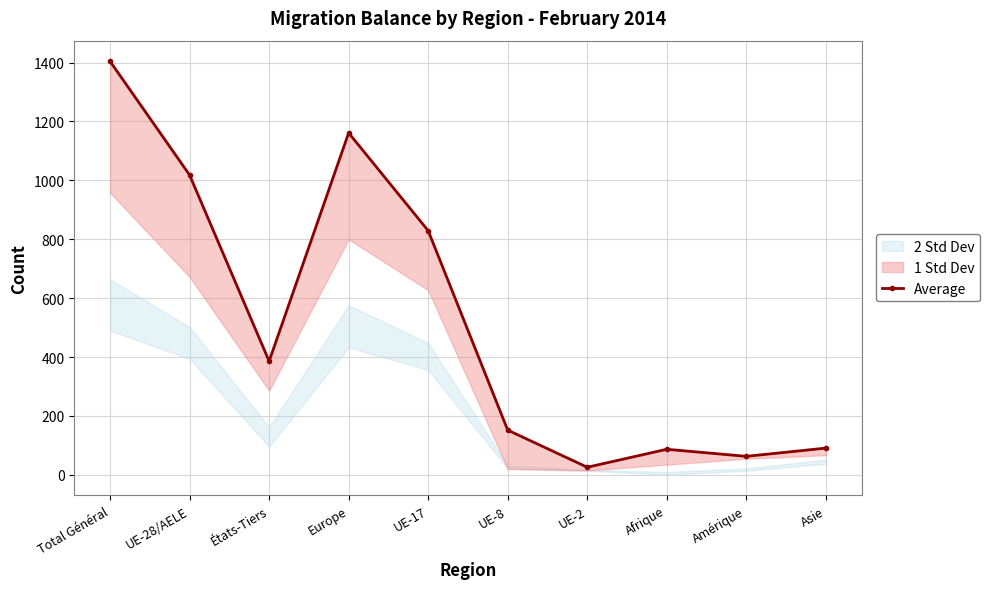

How many lines are shown in the chart?

1